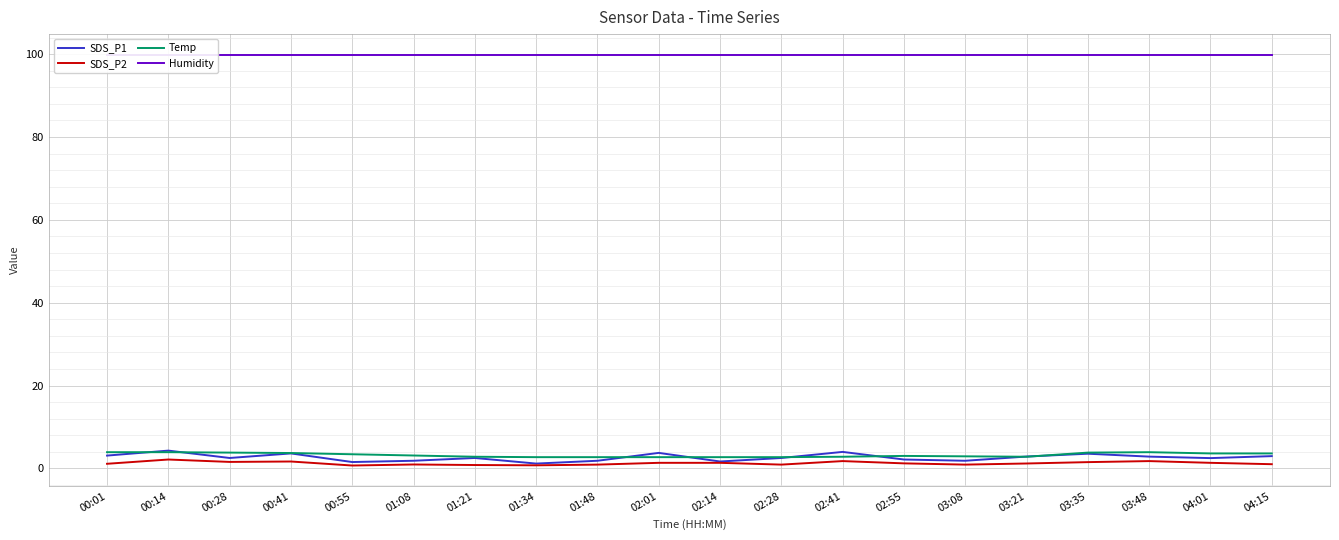

How many times do SDS_P1 and Temp cross each other?

8